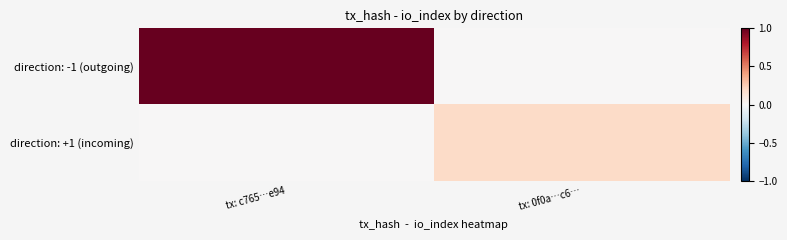

Rank the series by their maximum value, from lowest to highest.

direction: +1 (incoming), direction: -1 (outgoing)